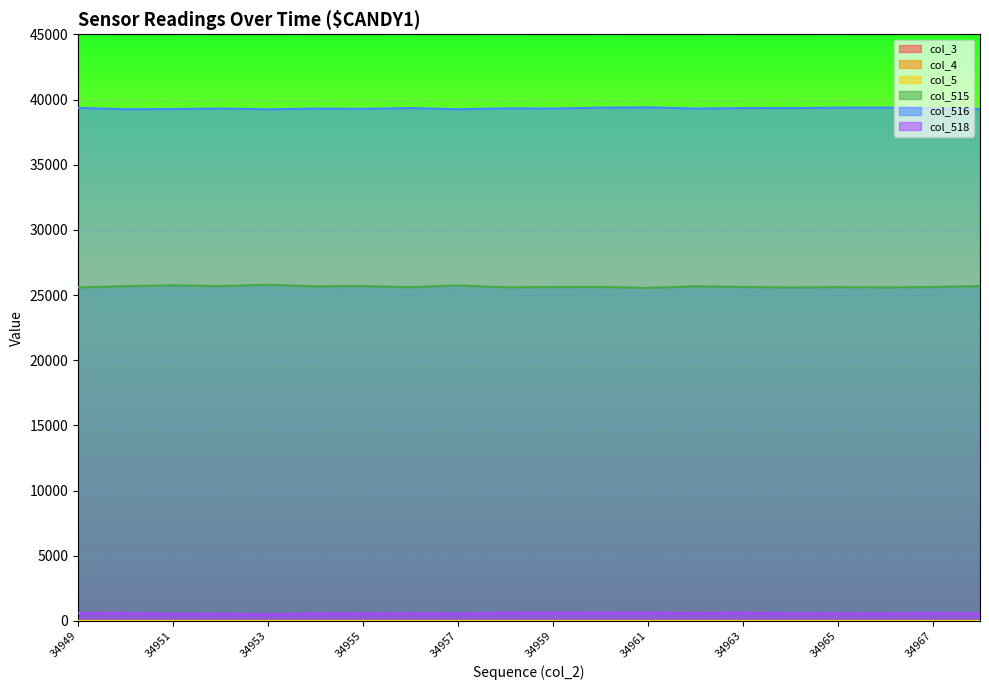

How many values in the col_515 series exceed 25624?

9